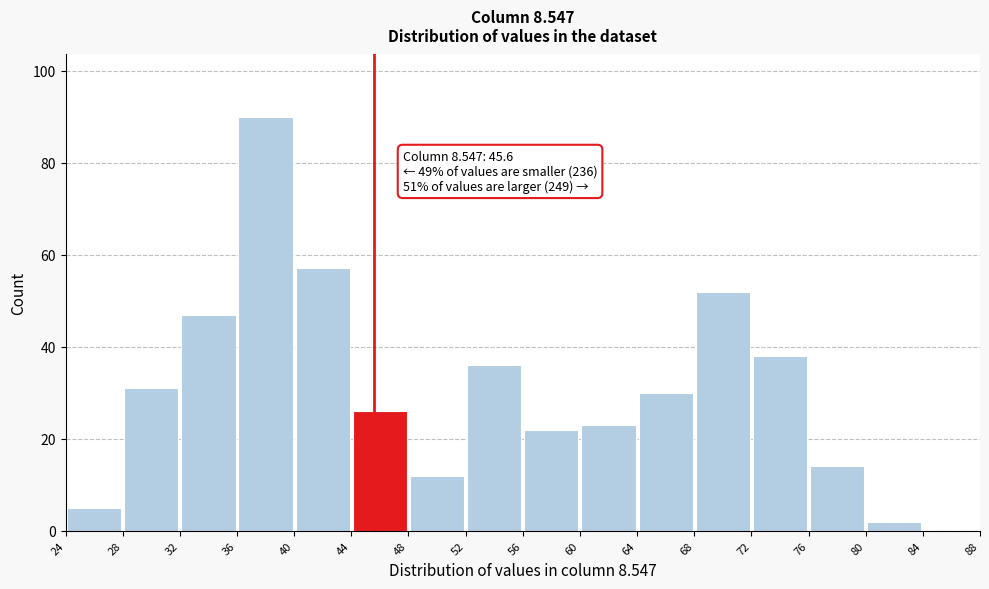

Which range on the x-axis has the tallest bar?

36 to 40